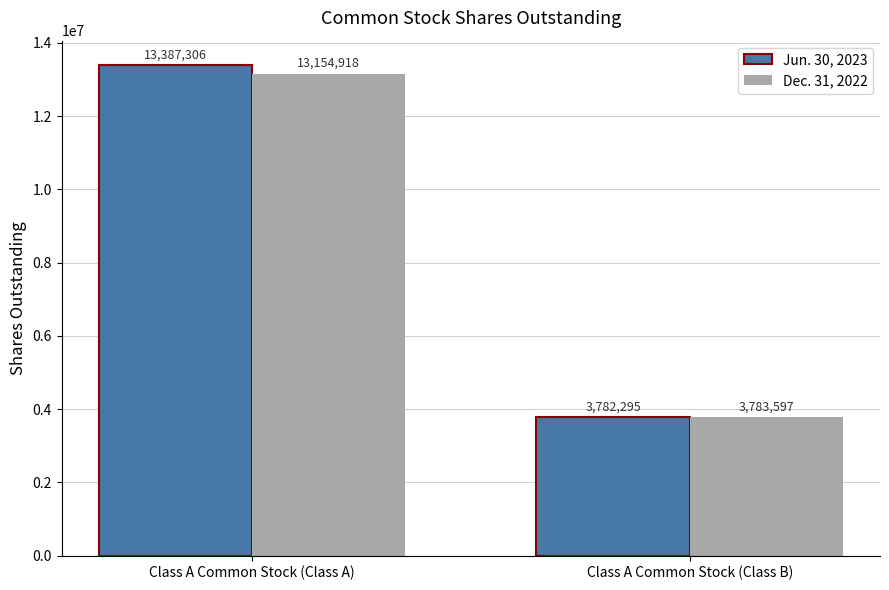

What is the average value of the Dec. 31, 2022 series?

8469258